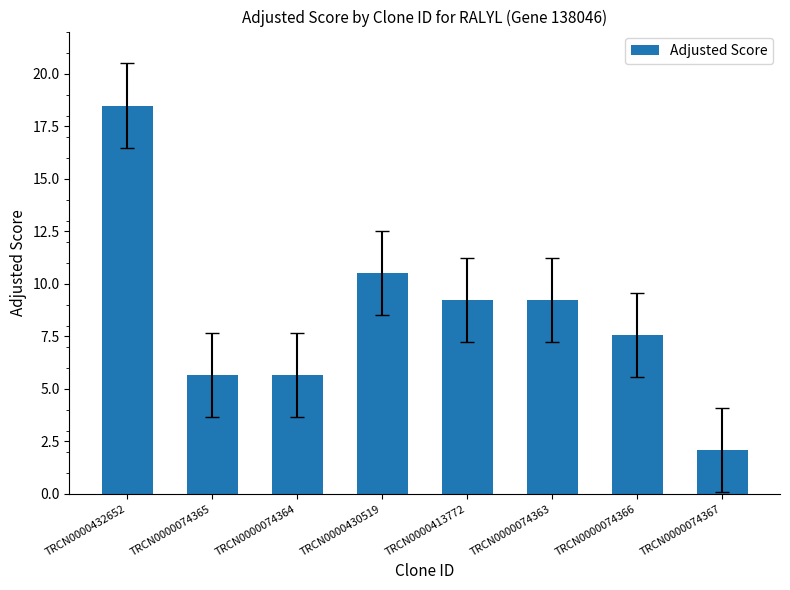

What is the sum of all values?

68.5